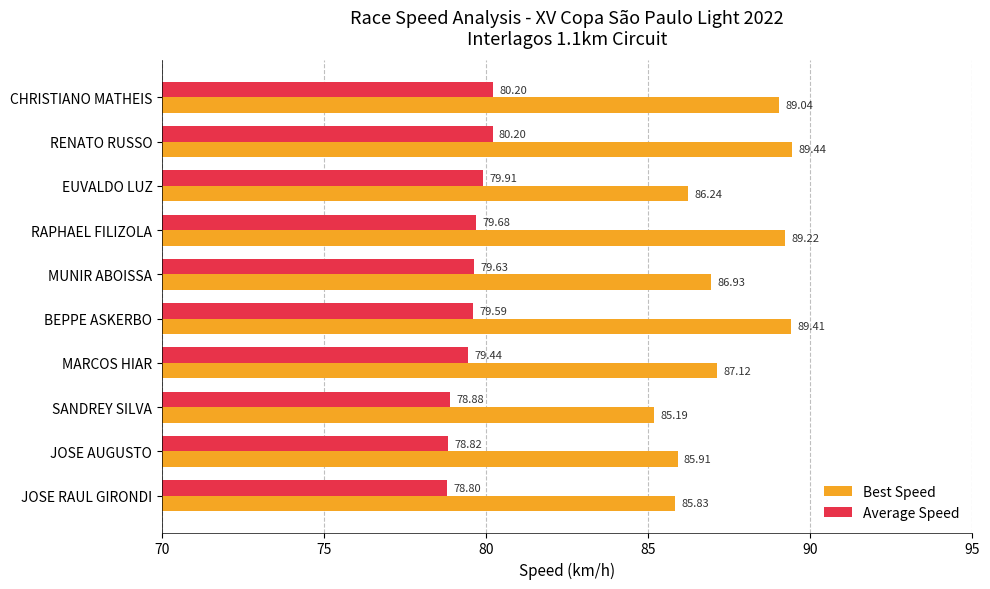

At how many categories does at least one series exceed 84?

10